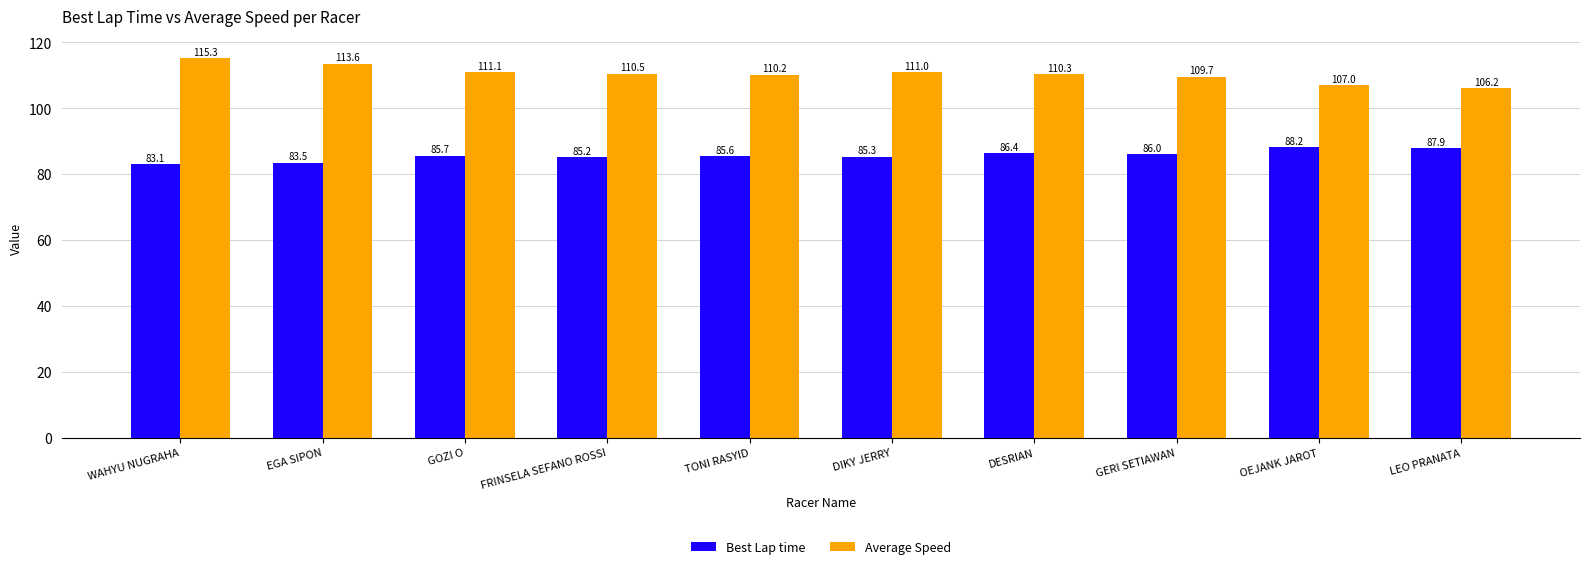

Rank the series at LEO PRANATA from highest to lowest value.

Average Speed, Best Lap time